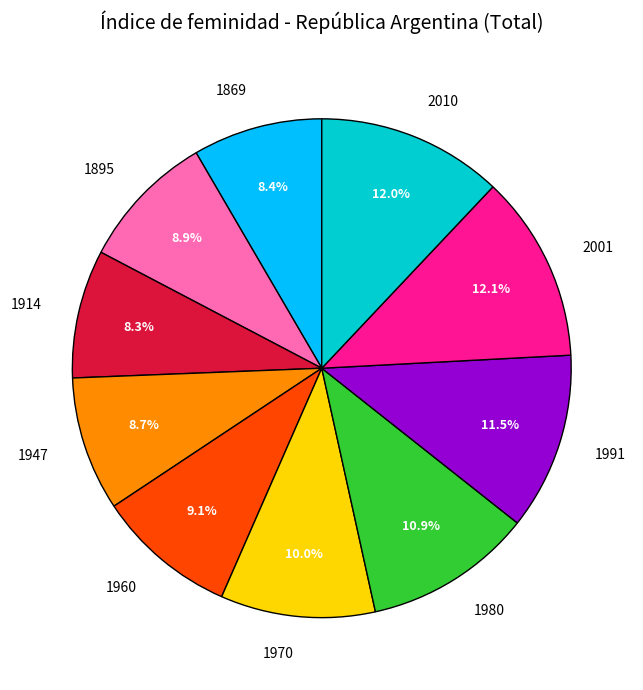

To the nearest percent, what portion does 1947 represent?

9%